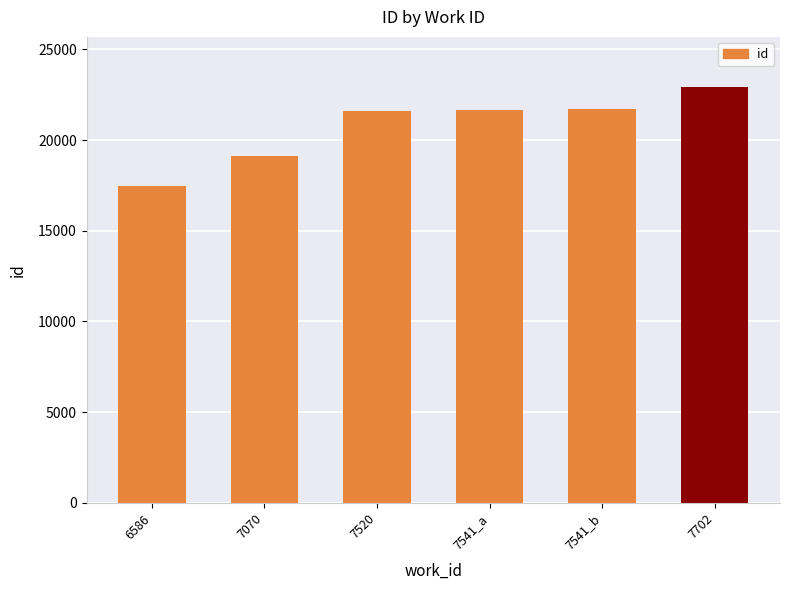

What is the sum of all values?

124450